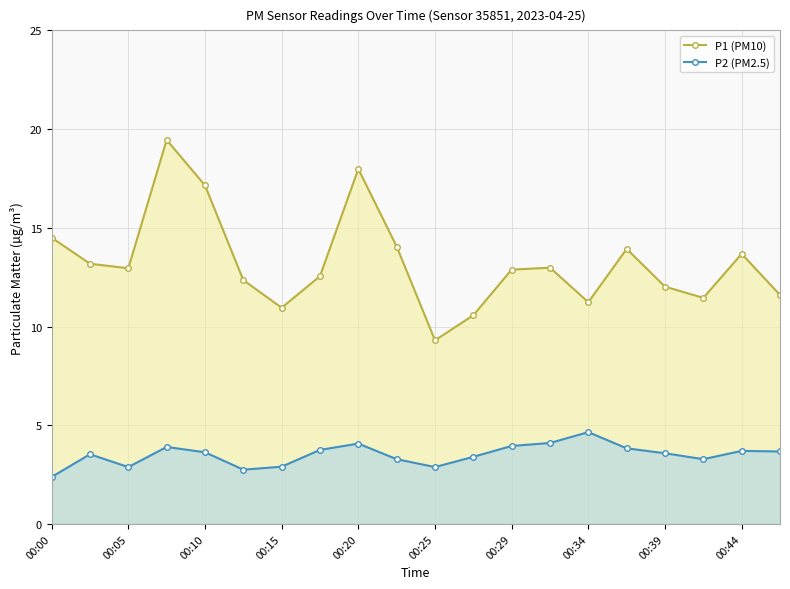

Reading left to right, extract all data points from this chart.

P1 (PM10): 14.5	13.2	12.9	19.4	17.1	12.3	10.9	12.6	18.0	14.1	9.3	10.6	12.9	13.0	11.2	13.9	12.0	11.4	13.7	11.6
P2 (PM2.5): 2.4	3.5	2.9	3.9	3.6	2.8	2.9	3.8	4.1	3.3	2.9	3.4	4.0	4.1	4.7	3.8	3.6	3.3	3.7	3.7